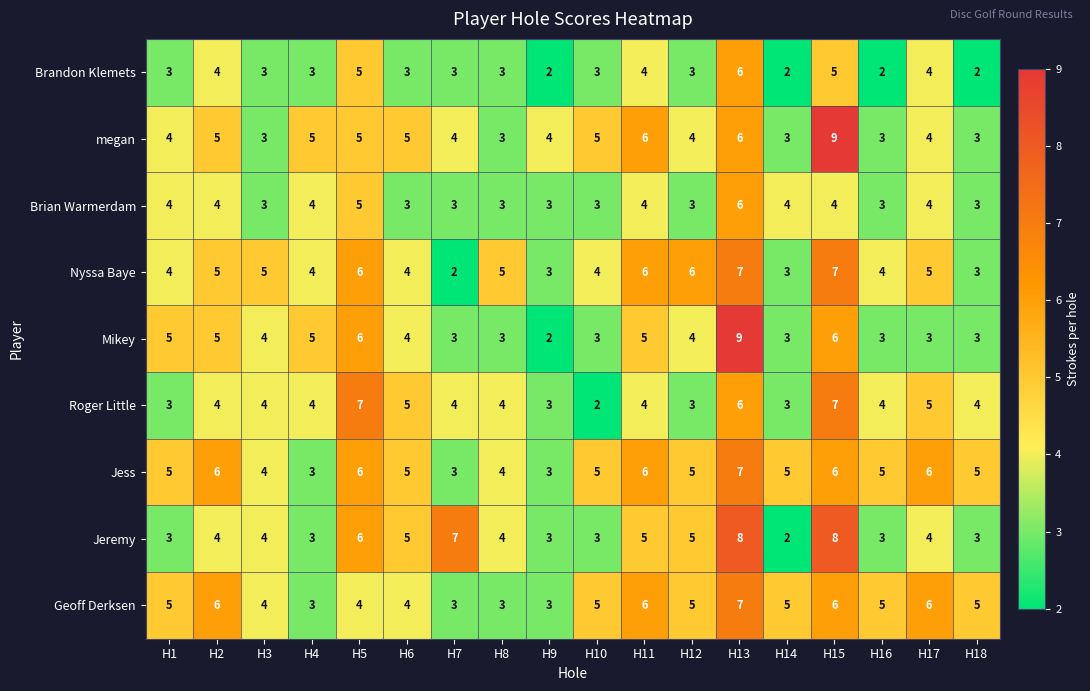

Read the Brian Warmerdam value at H12.

3